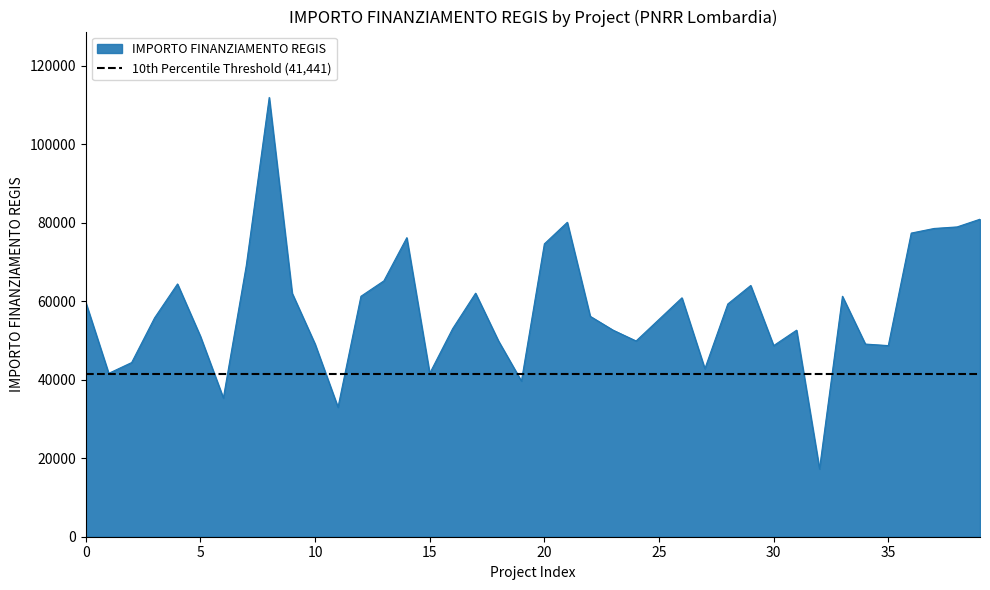

What is the minimum value for IMPORTO FINANZIAMENTO REGIS?

17283.4